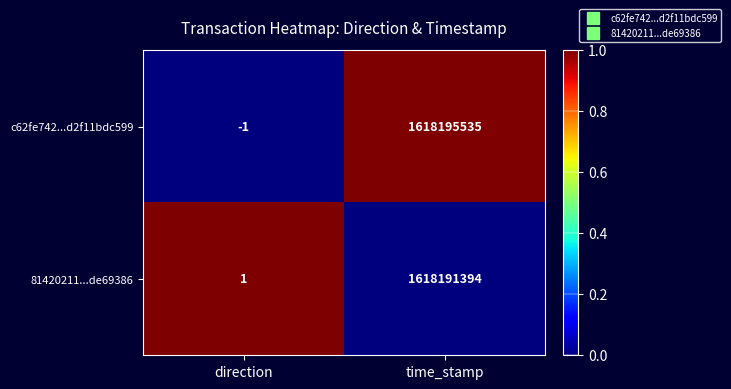

What is the total value across all series at time_stamp?

3236386929